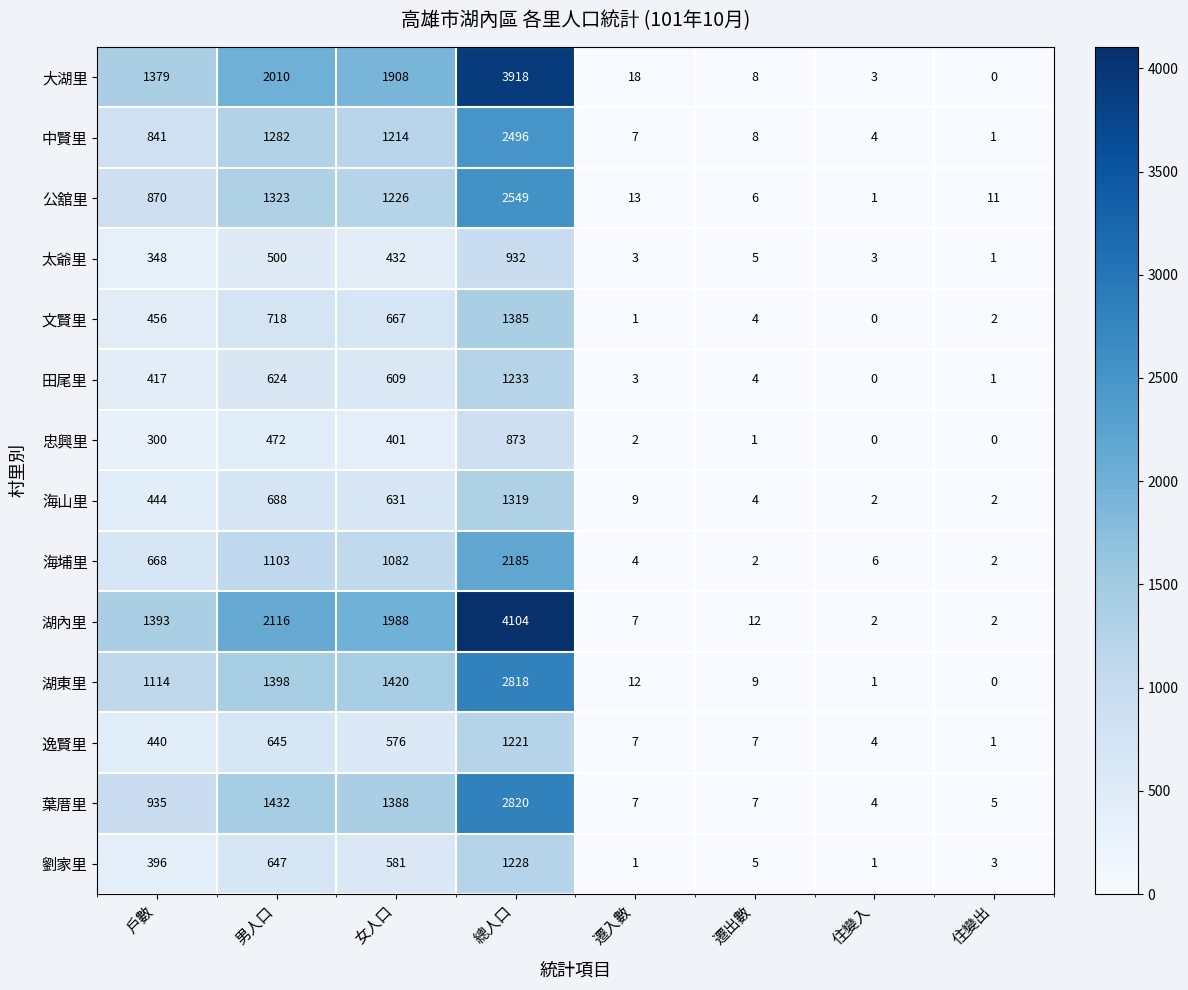

At which label is 湖內里 closest to 2053?

男人口